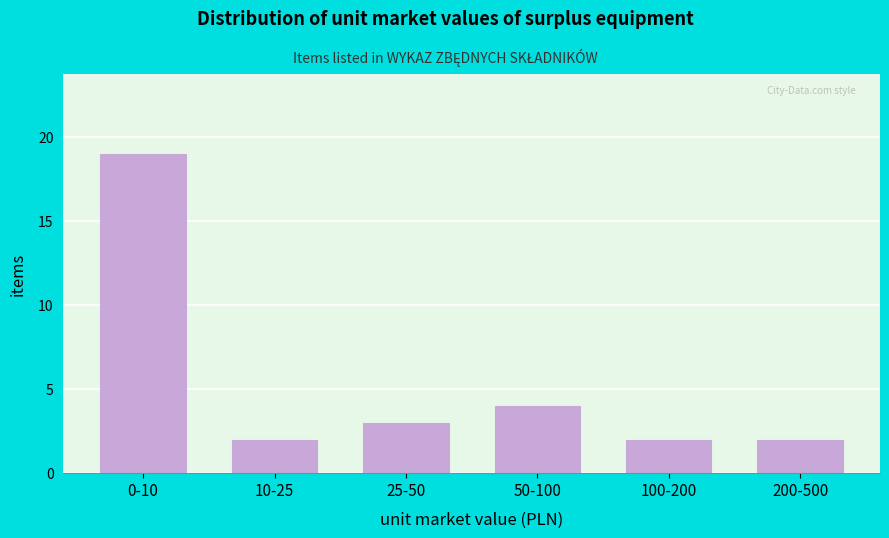

Reading left to right, list all the values displayed in this chart.

19	2	3	4	2	2